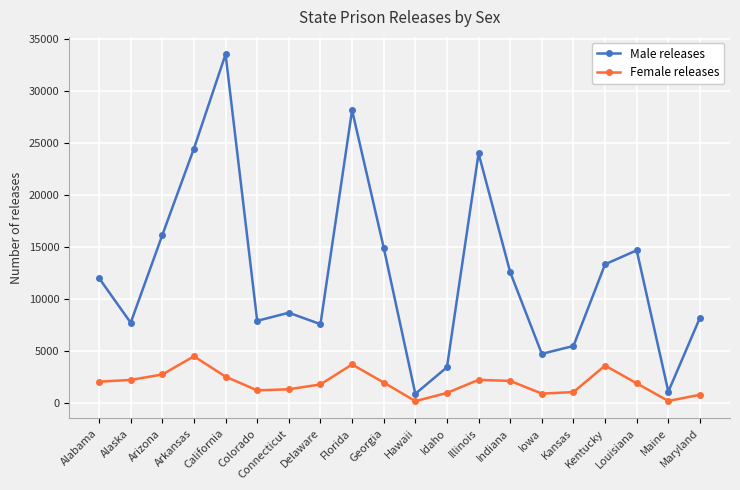

True or false: Female releases and Male releases cross at least once.

False